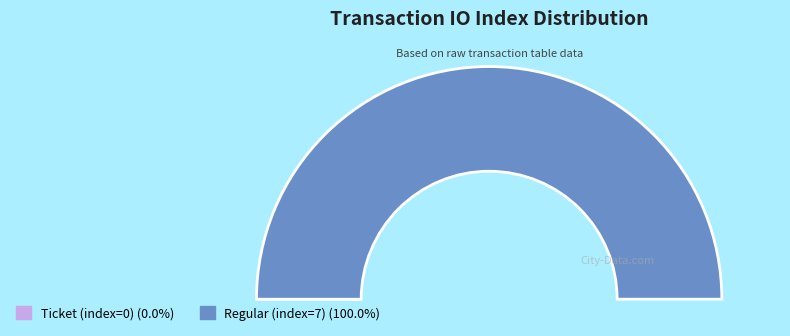

How many segments does this pie chart have?

2